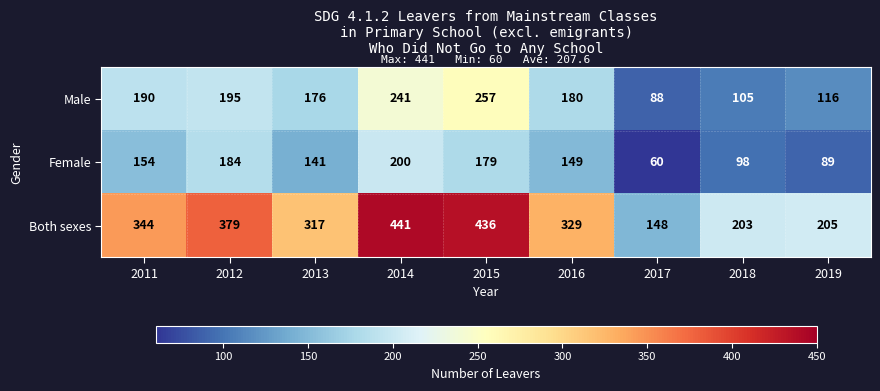

Which series has the largest total across all categories?

Both sexes